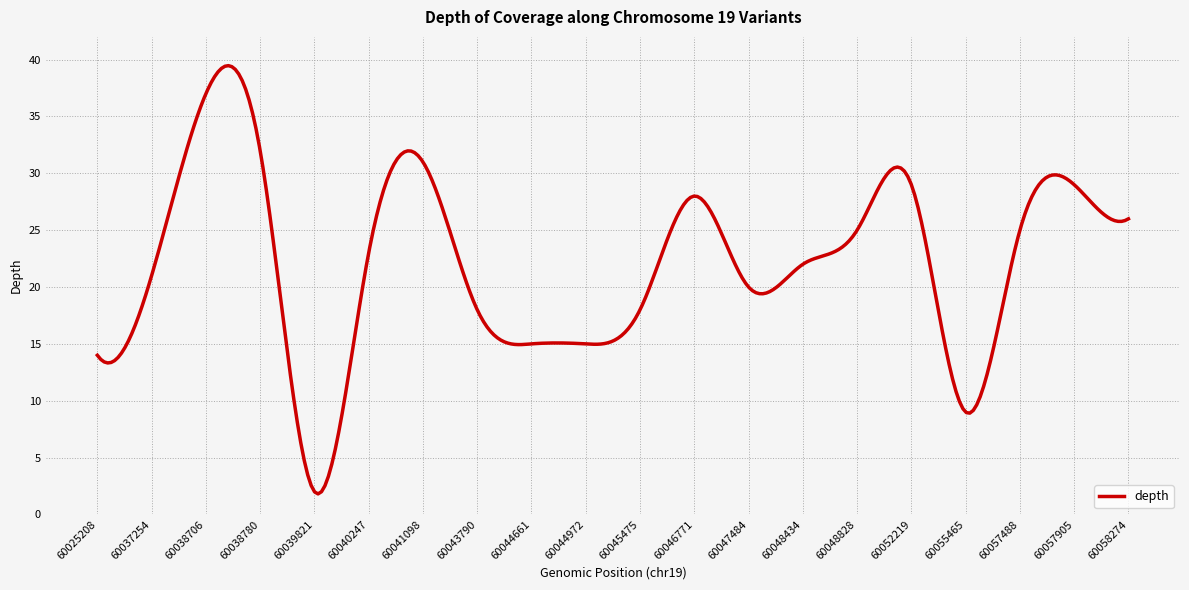

How many lines are shown in the chart?

1